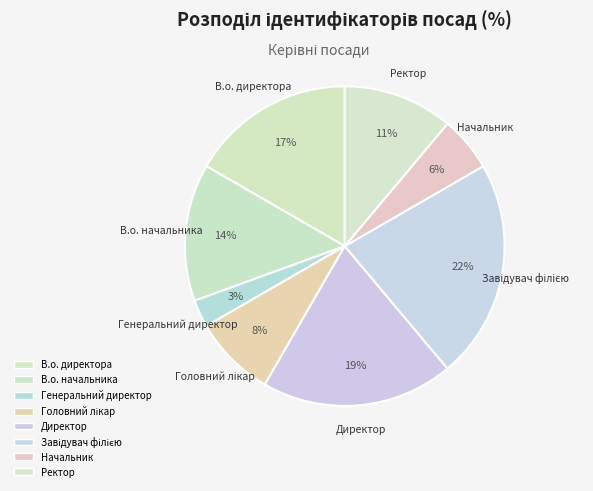

The Ректор slice represents 11% of the pie. True or false?

True